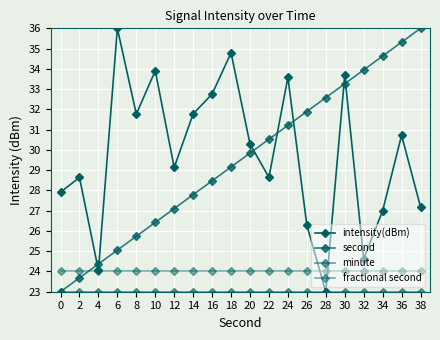

What is the sum of the fractional second values at 10 and 2?

48.0